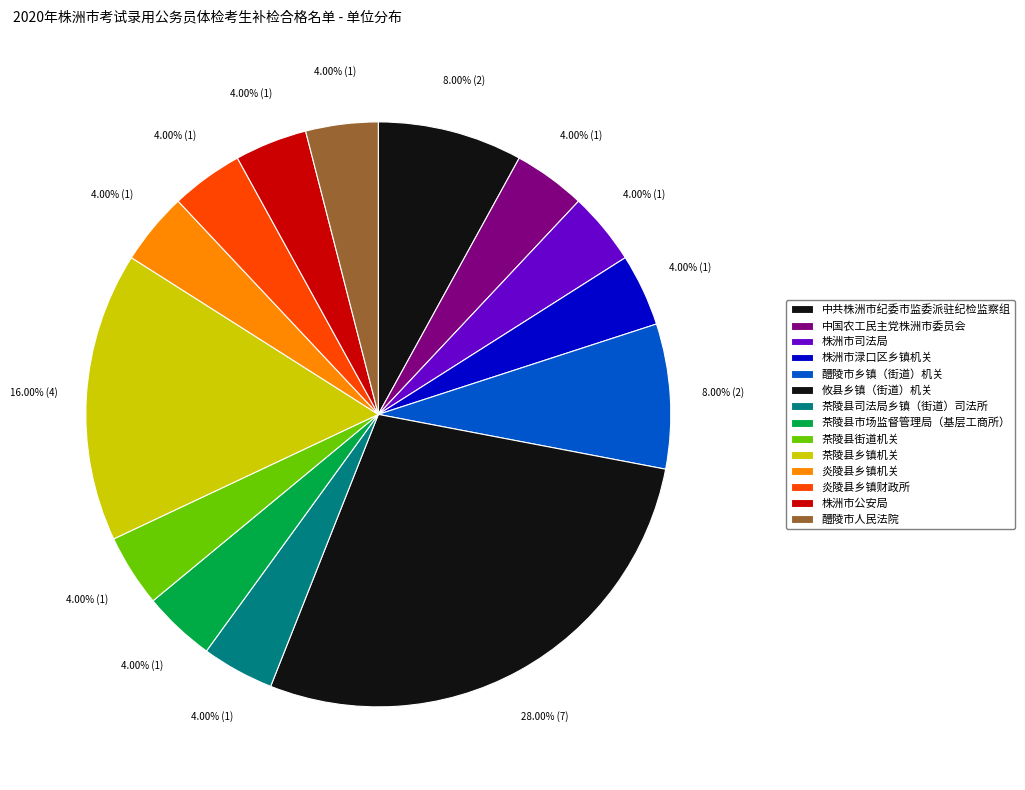

What is the total percentage of 株洲市司法局 and 茶陵县街道机关?

8.0%